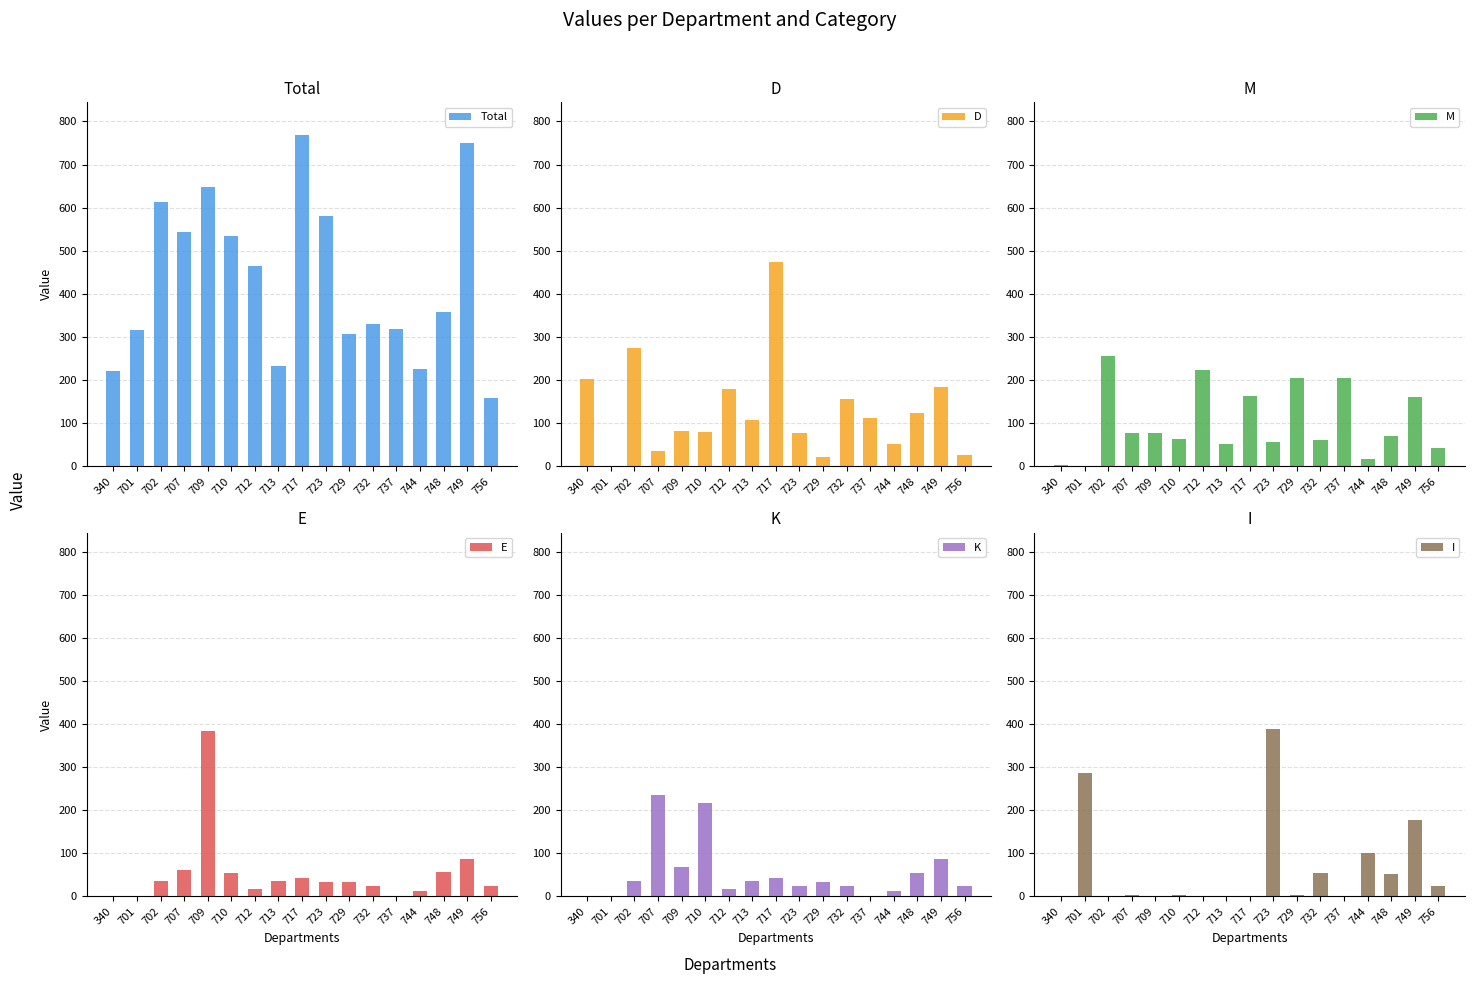

What is the difference between the maximum and minimum values in the I series?

388.5